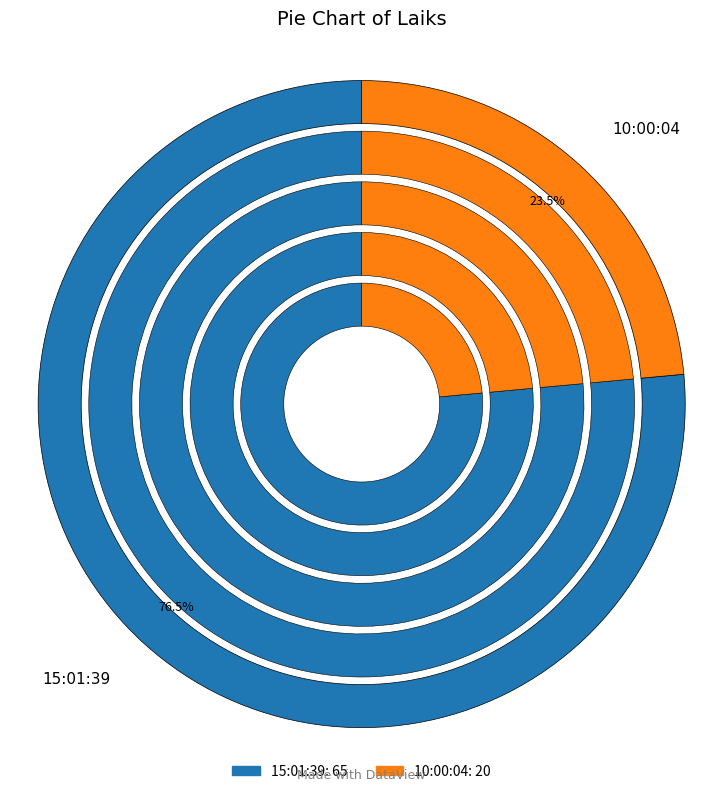

Does 15:01:39 represent more than half of the total?

Yes